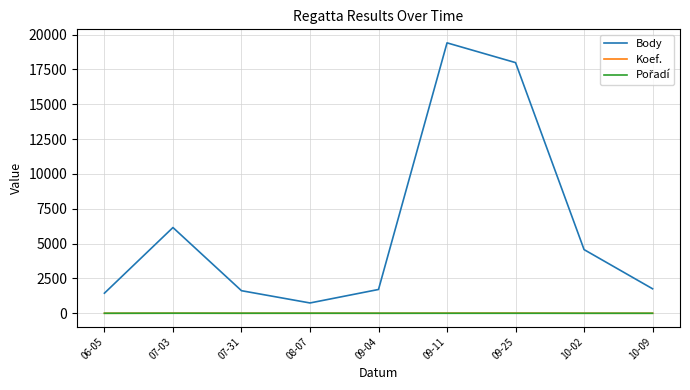

True or false: Body and Koef. intersect in this chart.

False